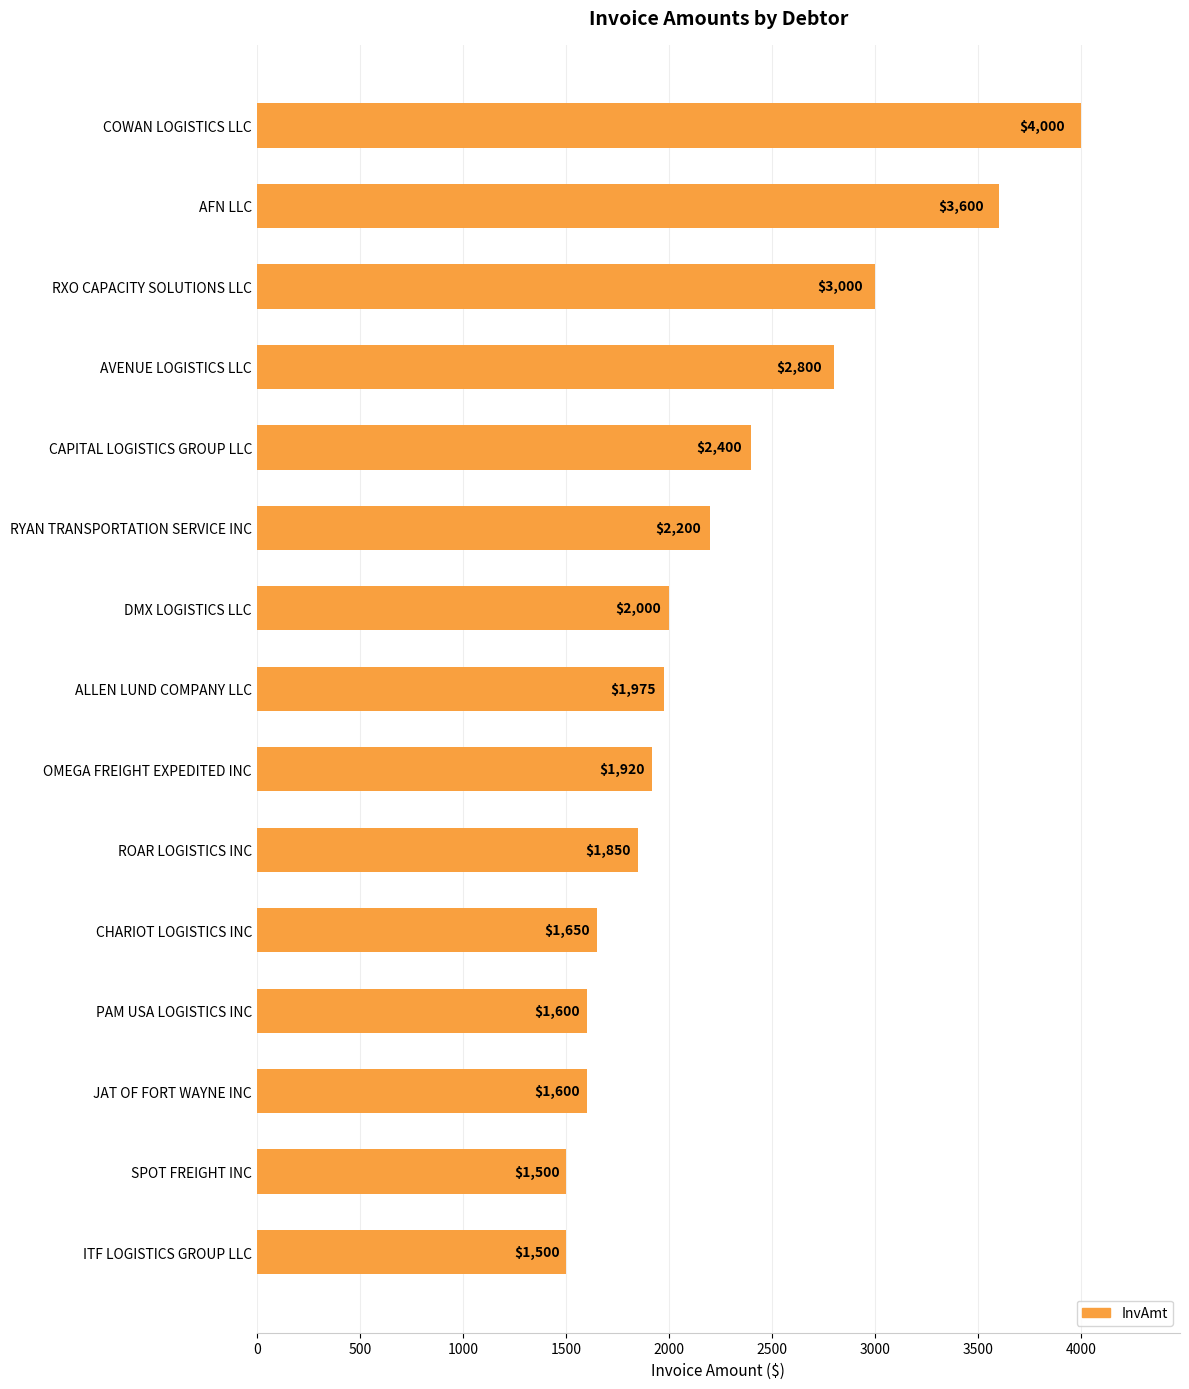

Reading top to bottom, transcribe all the data shown in this chart.

4000	3600	3000	2800	2400	2200	2000	1975	1920	1850	1650	1600	1600	1500	1500